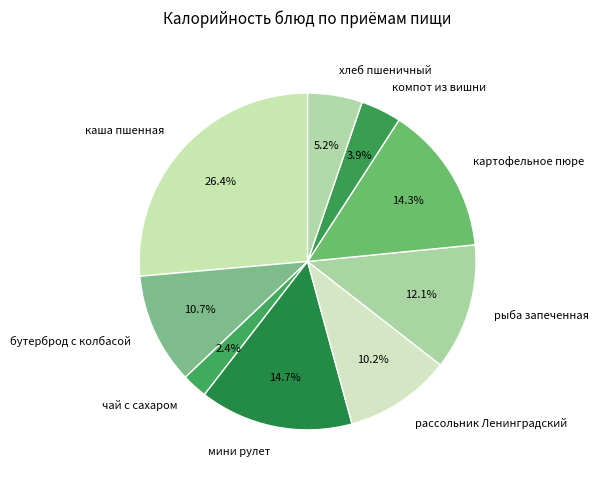

Approximately how many times larger is the value at чай с сахаром compared to компот из вишни?

0.6